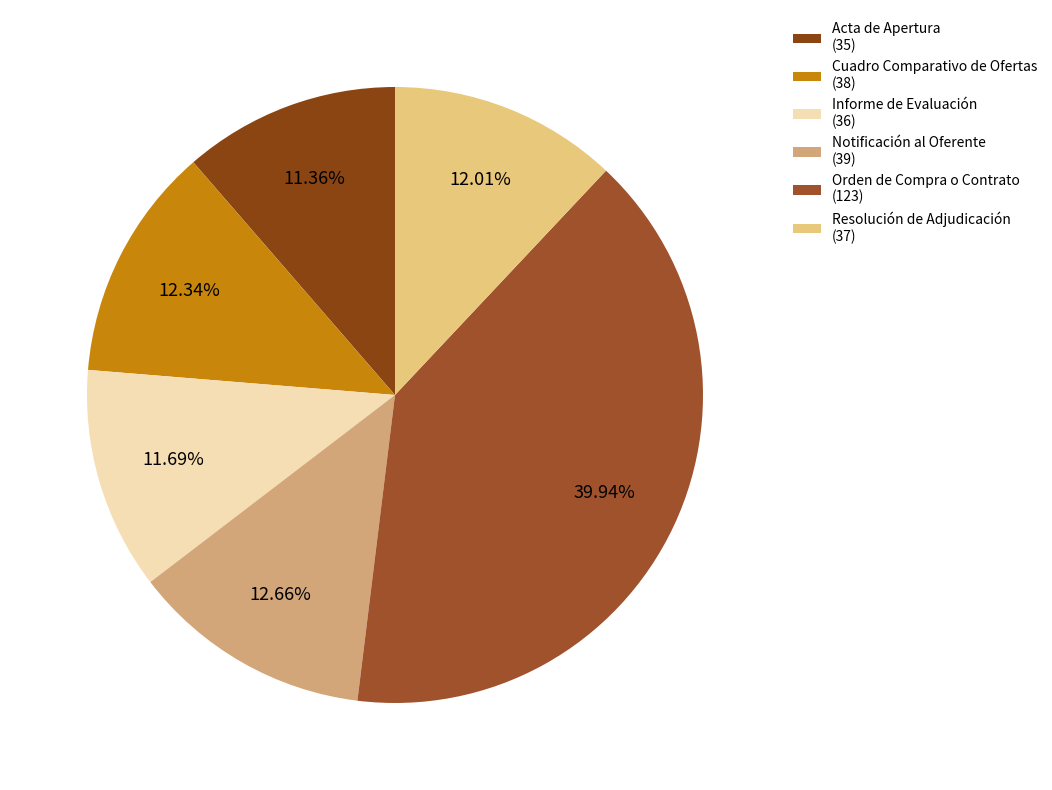

To the nearest percent, what percentage of the pie is Acta de Apertura?

11%